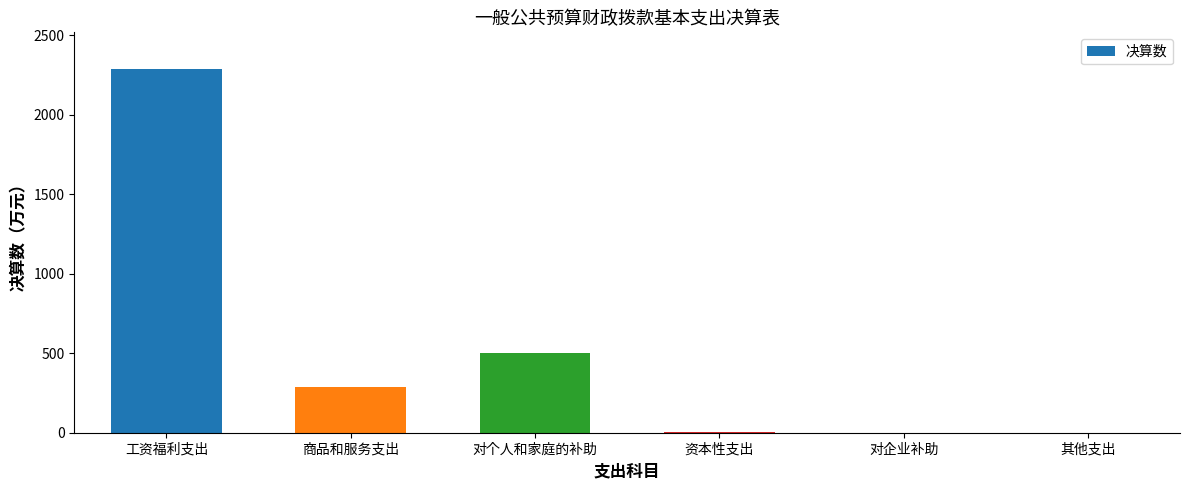

What value does the data have at 资本性支出?

1.8